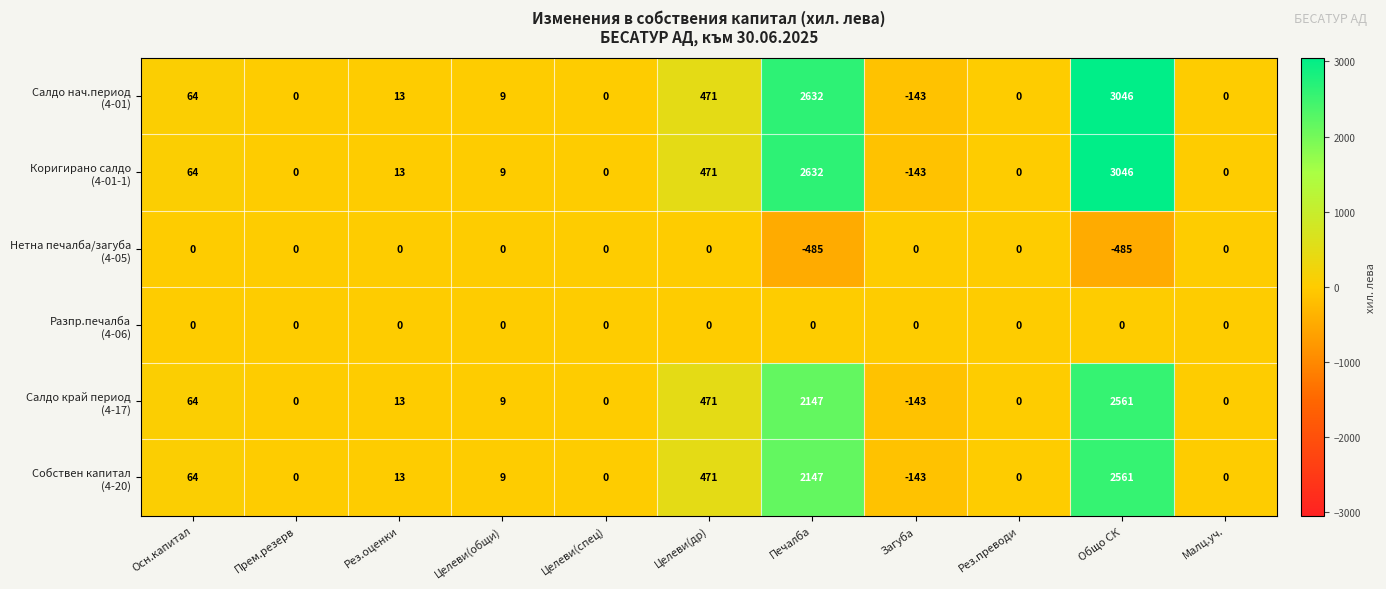

What is the maximum value shown in the chart?

3046